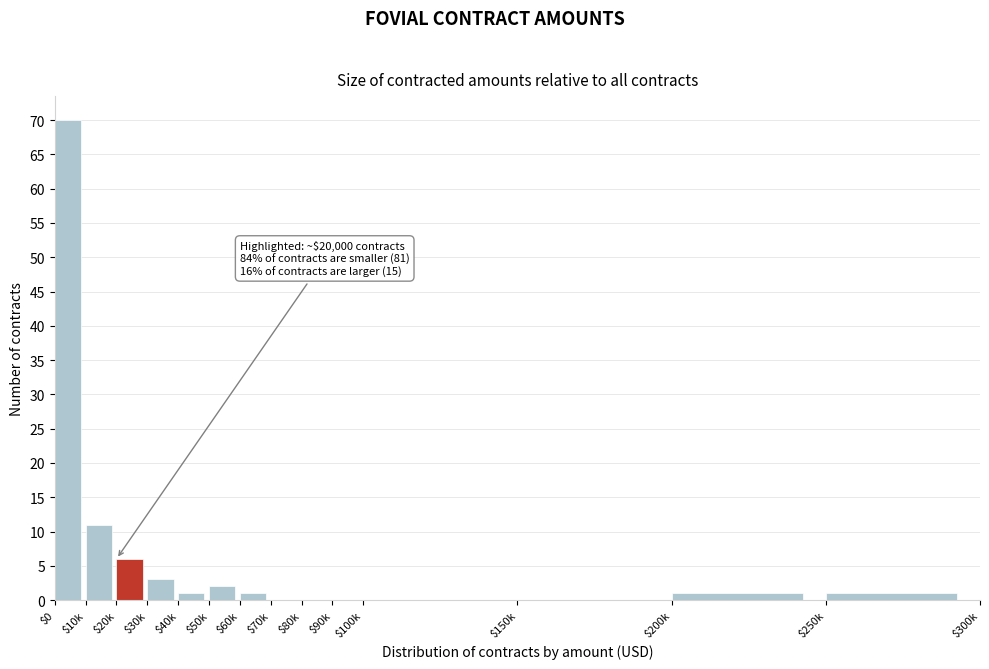

What is the greatest value displayed?

70